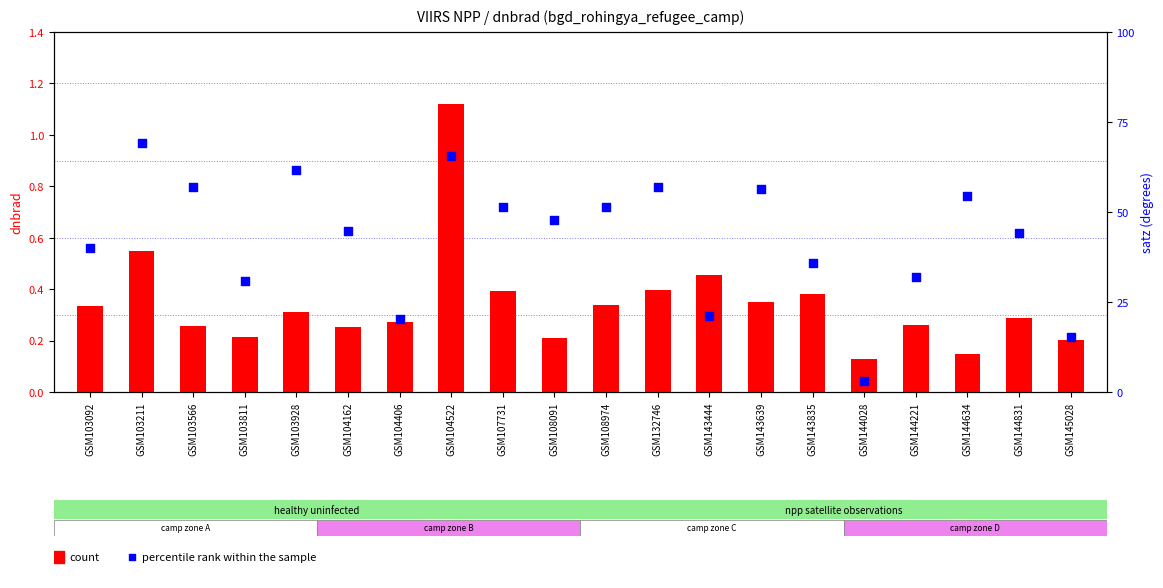

At which category is the sum across all series the highest?

GSM103211